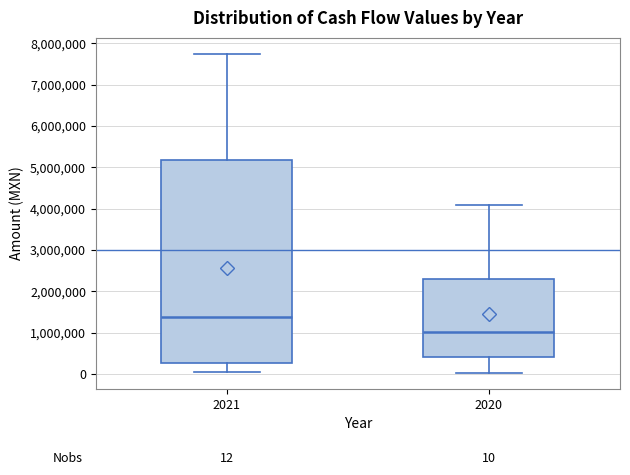

Which box has the lowest median line?

2020